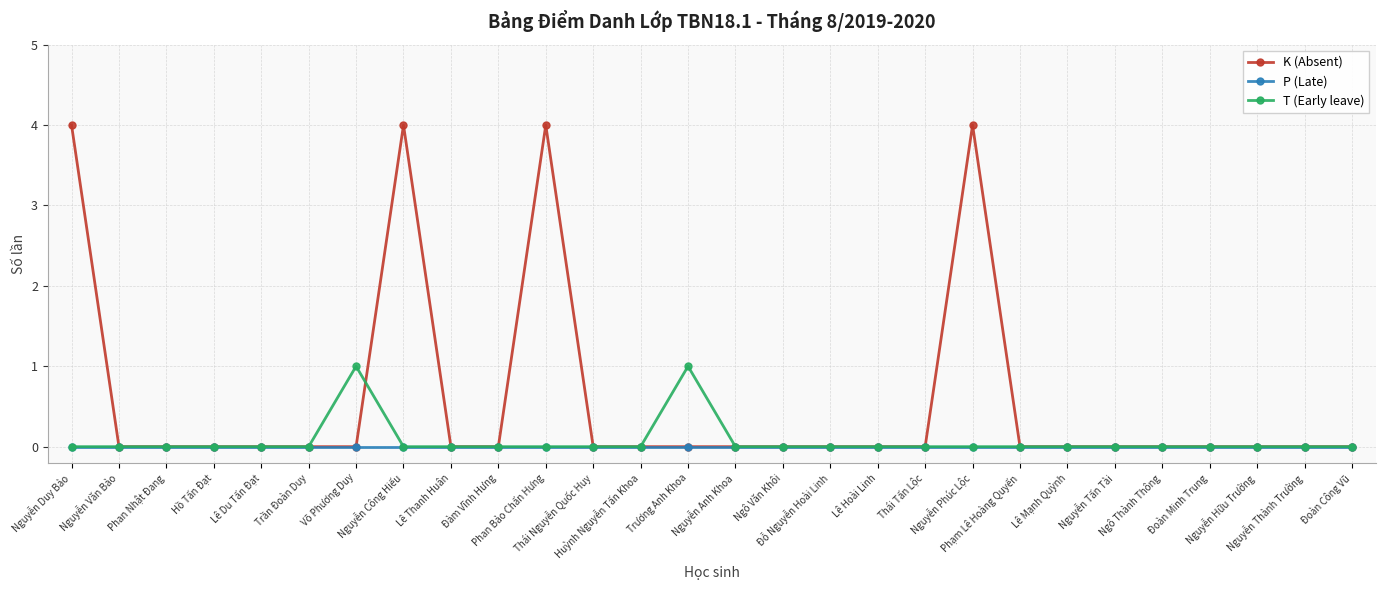

The K (Absent) series shows 4 at Nguyễn Phúc Lộc. True or false?

True